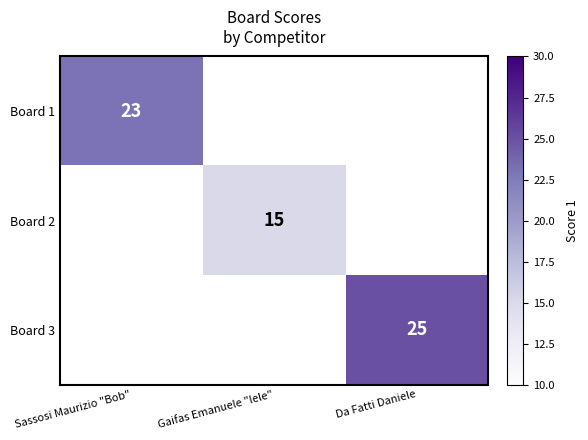

Is the value of Board 2 at Gaifas Emanuele "lele" greater than the value of Board 3 at Da Fatti Daniele?

No